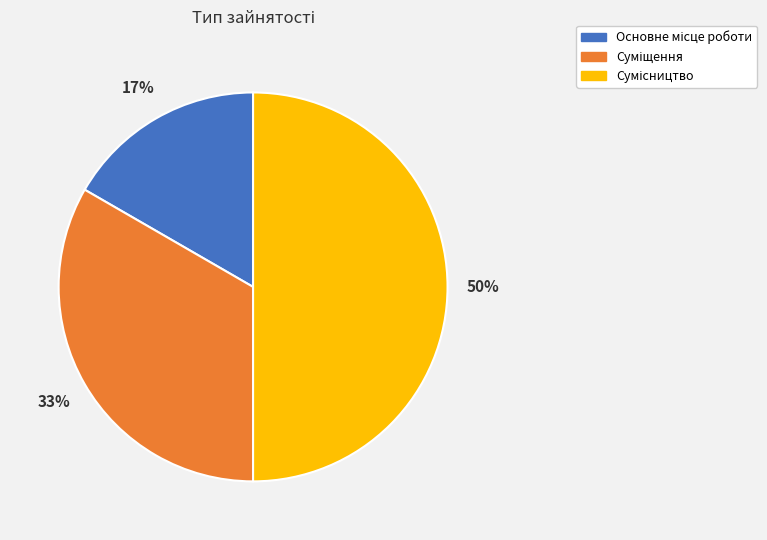

To the nearest percent, what is the average slice percentage?

33%